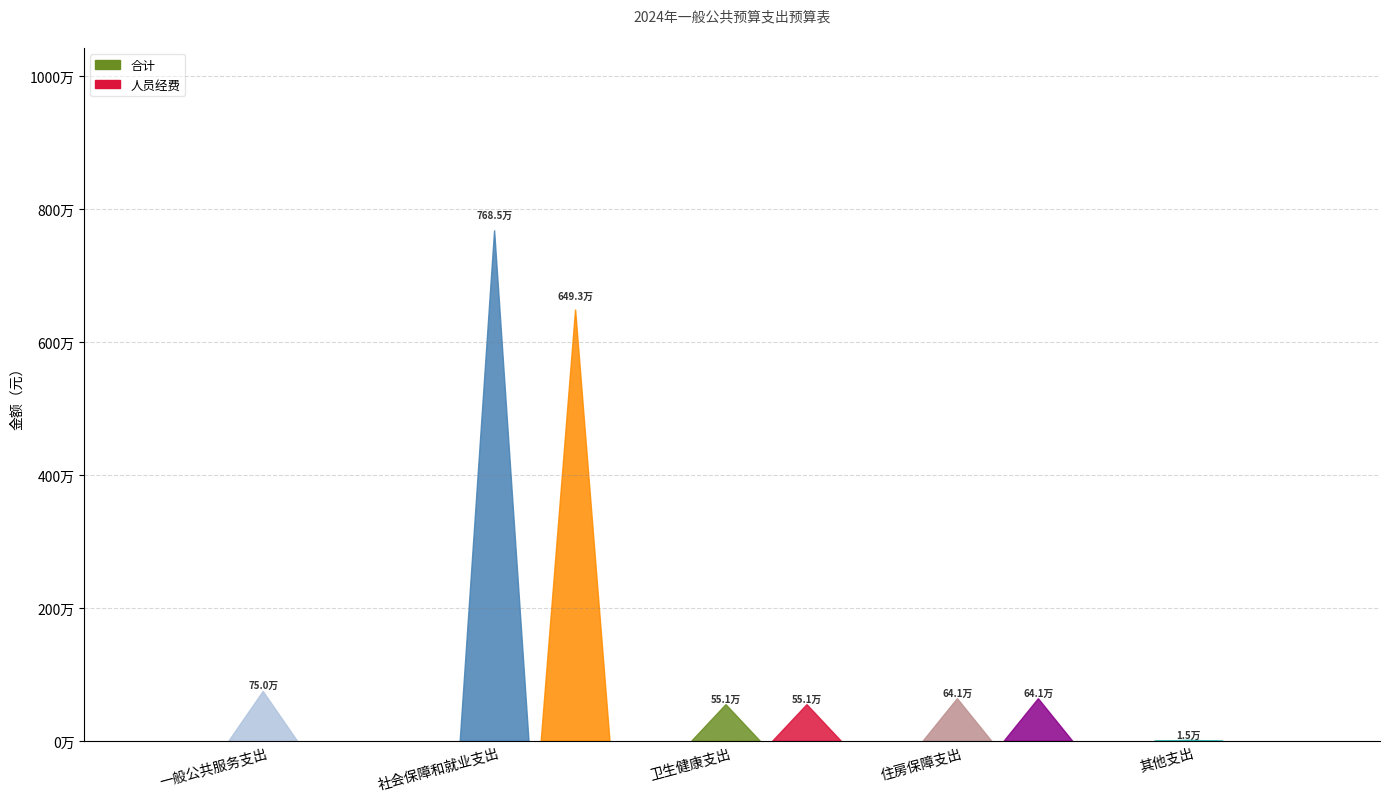

At which category is the sum across all series the highest?

社会保障和就业支出